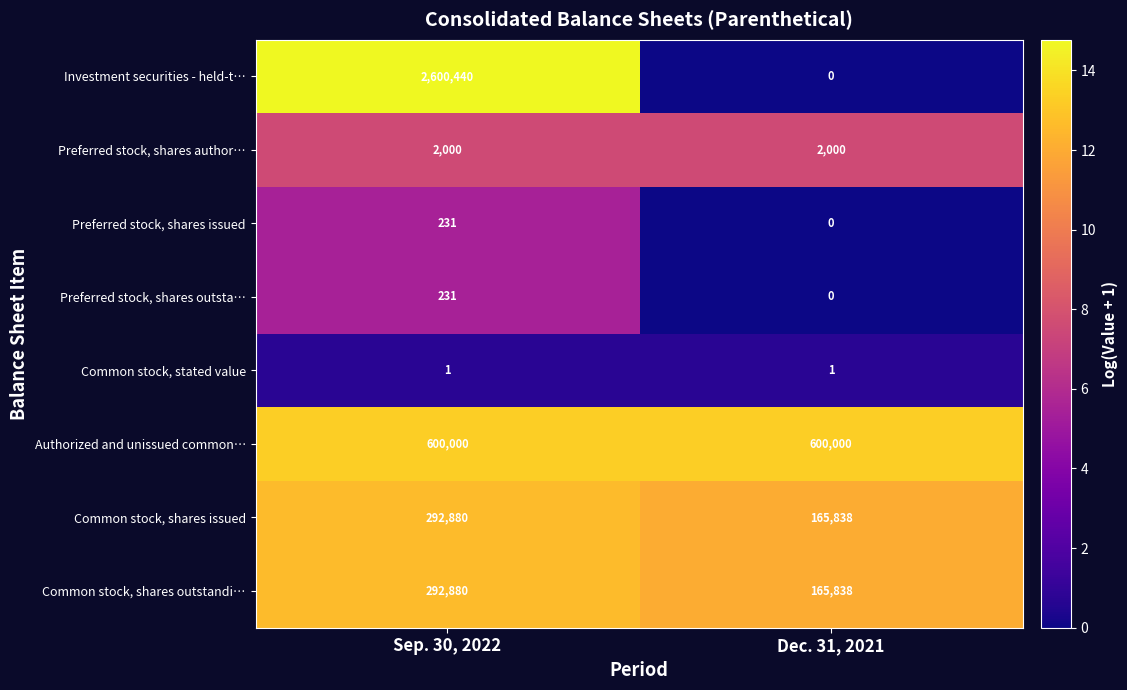

The value of Preferred stock, shares outsta… at Sep. 30, 2022 is 231. True or false?

True